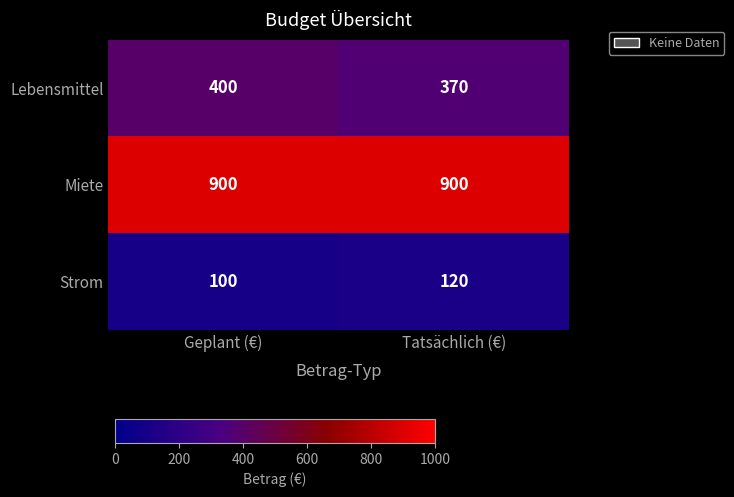

At which category does the chart reach its minimum across all series?

Geplant (€)